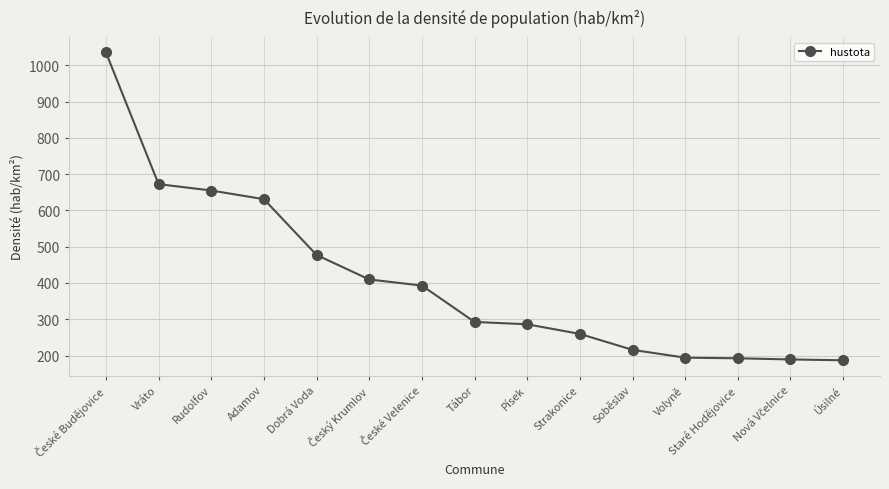

Where is the data nearest to the value 611?

Adamov